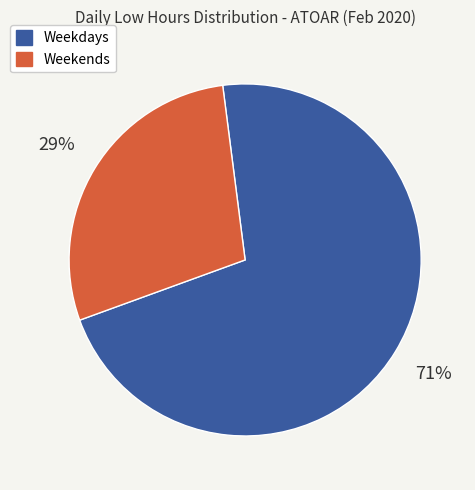

Does any single category account for the majority?

Yes